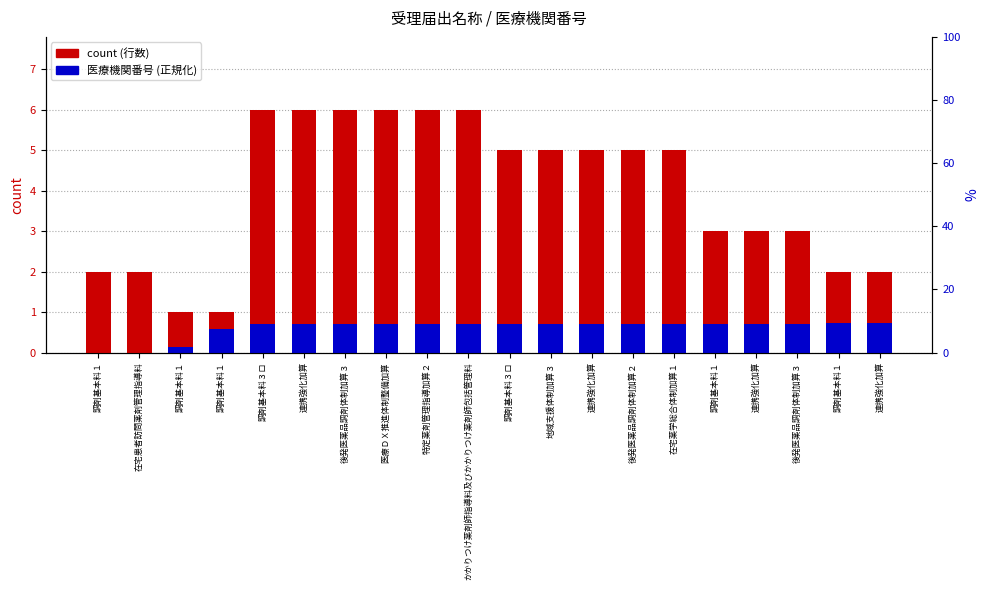

At which label is count (行数) closest to 3?

調剤基本料１